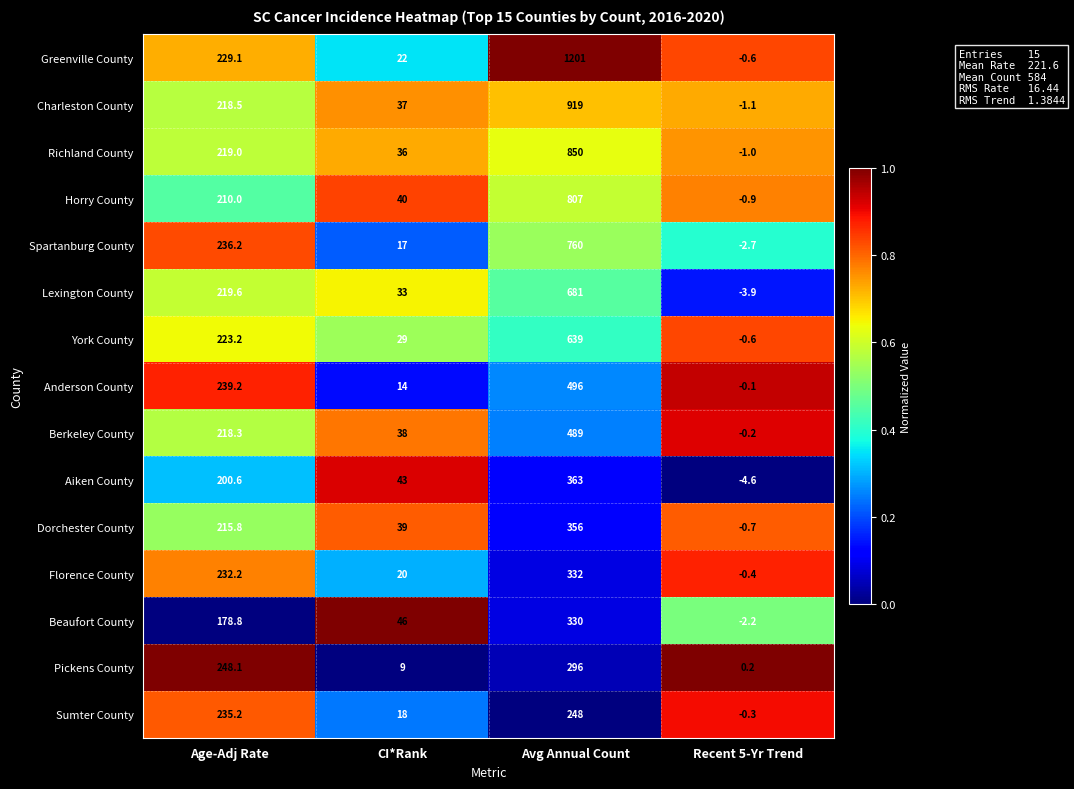

How many distinct data groups are displayed?

15